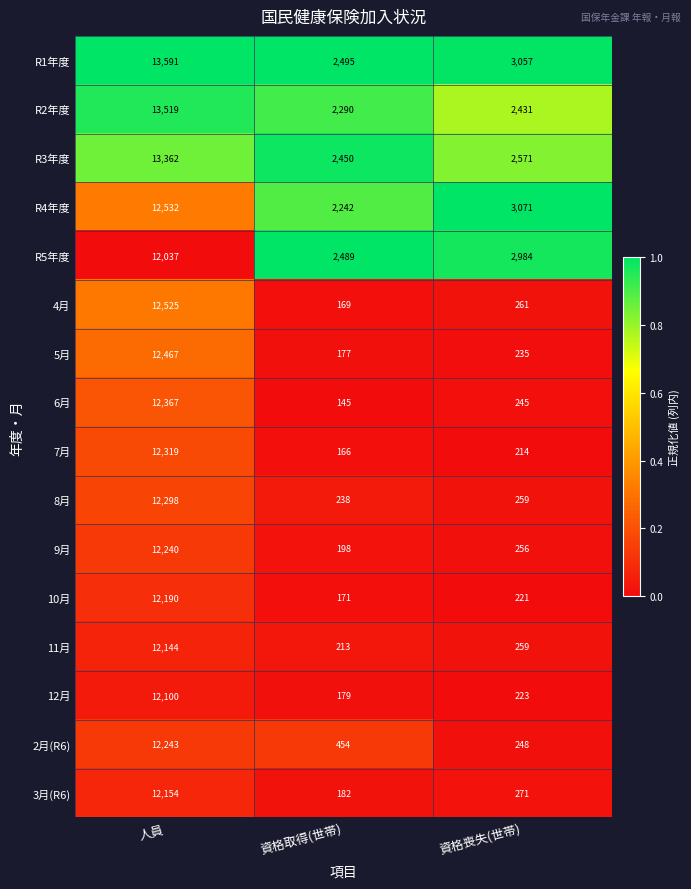

The 2月(R6) series shows 18618 at 人員. True or false?

False